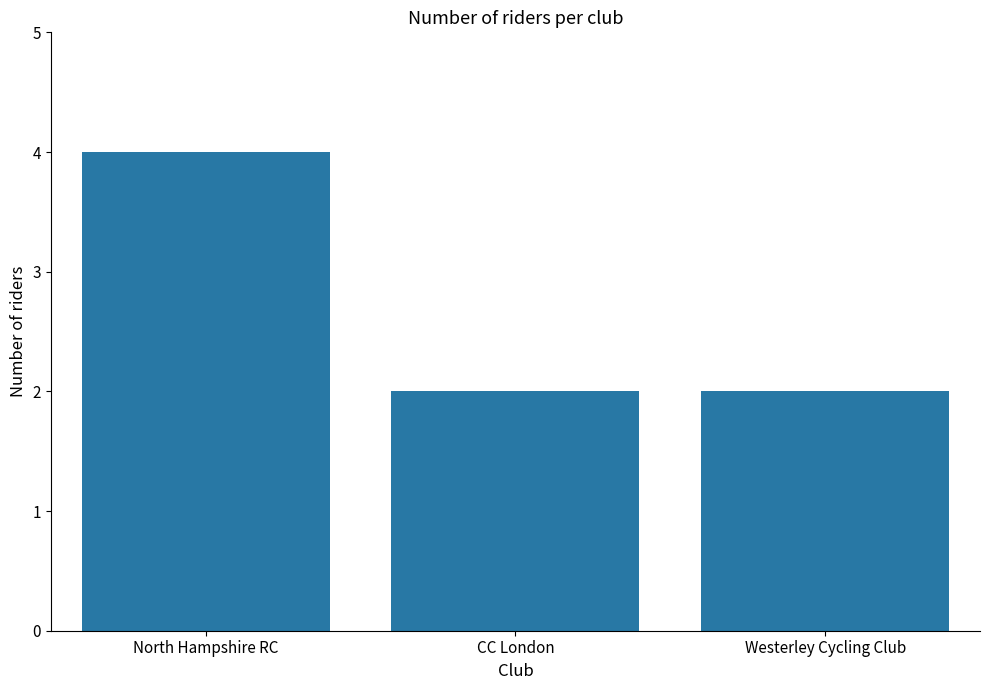

What is the difference between the maximum and minimum values?

2